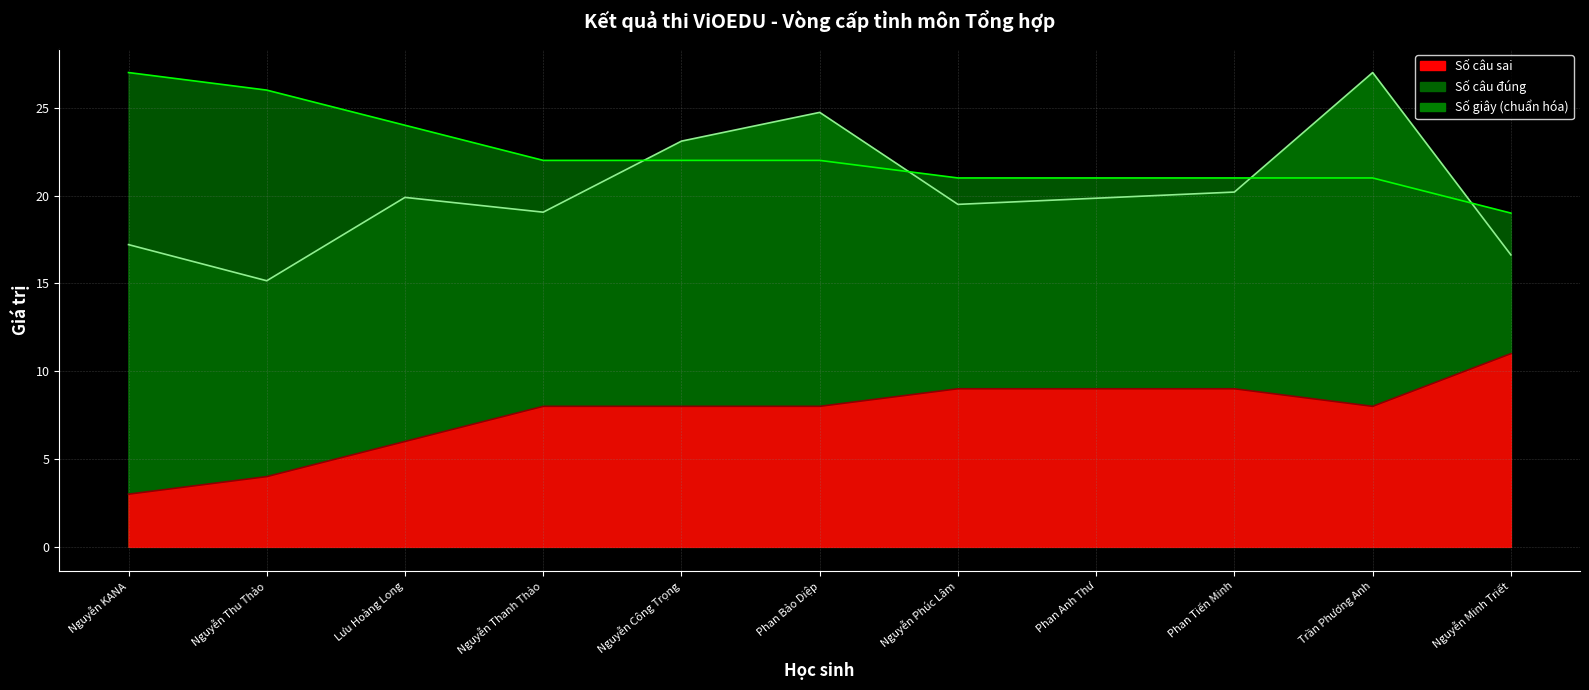

True or false: Số câu sai has more than 1 points higher than both neighbors.

False